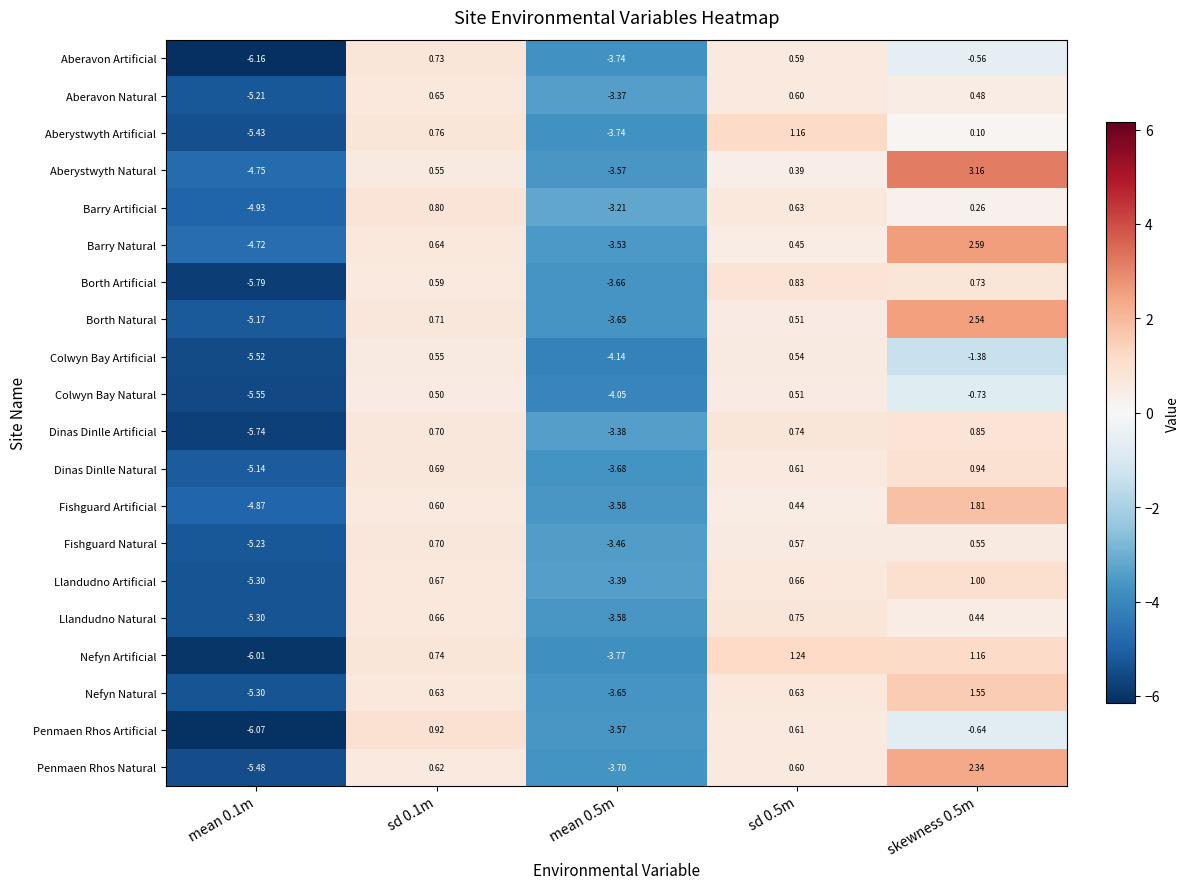

Is the value of Aberystwyth Natural at sd 0.5m greater than the value of Llandudno Artificial at mean 0.5m?

Yes